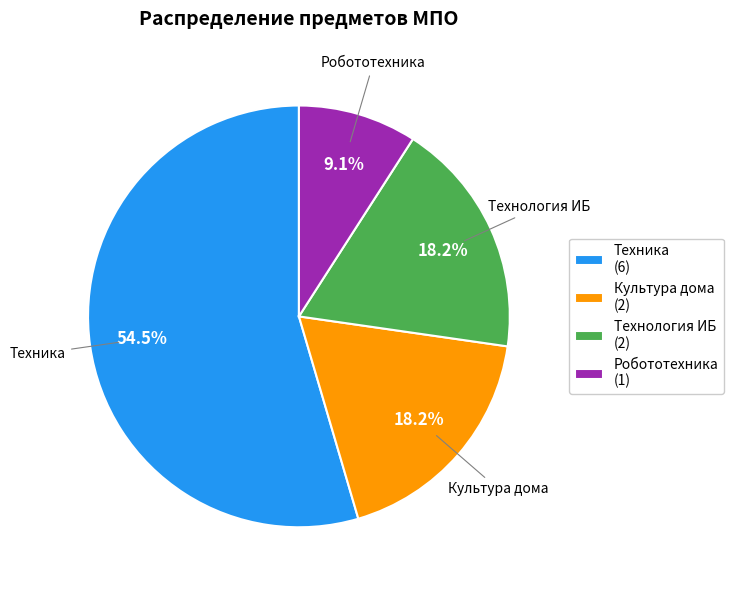

Does Культура дома represent more than half of the total?

No